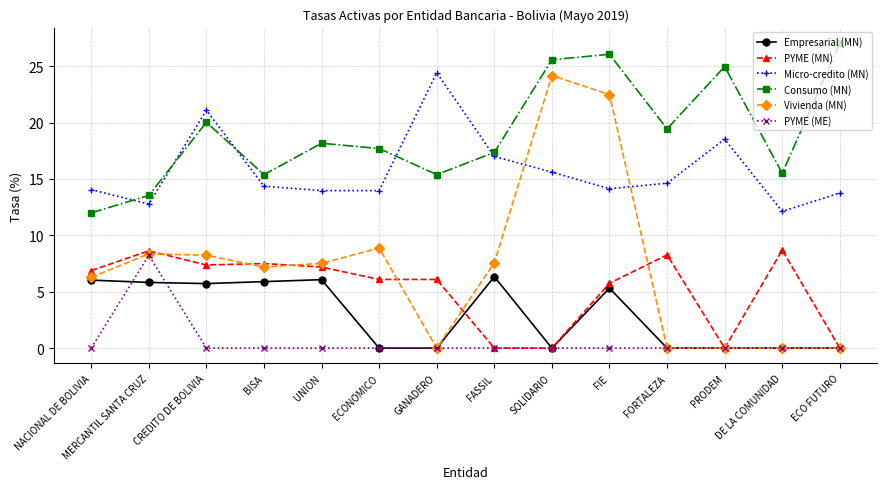

What is the maximum value shown in the chart?

27.1